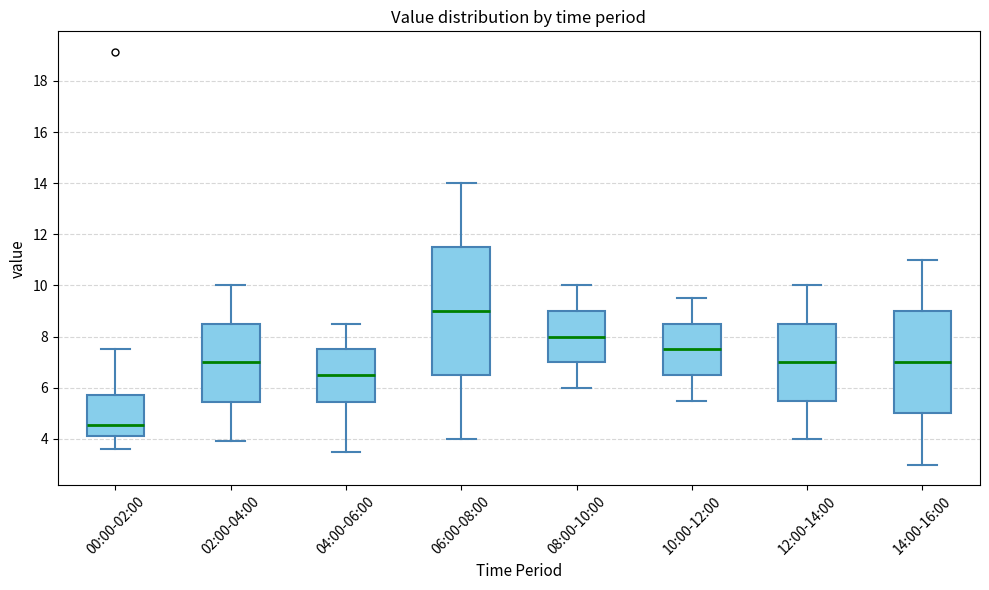

Which box has the highest median line?

06:00-08:00